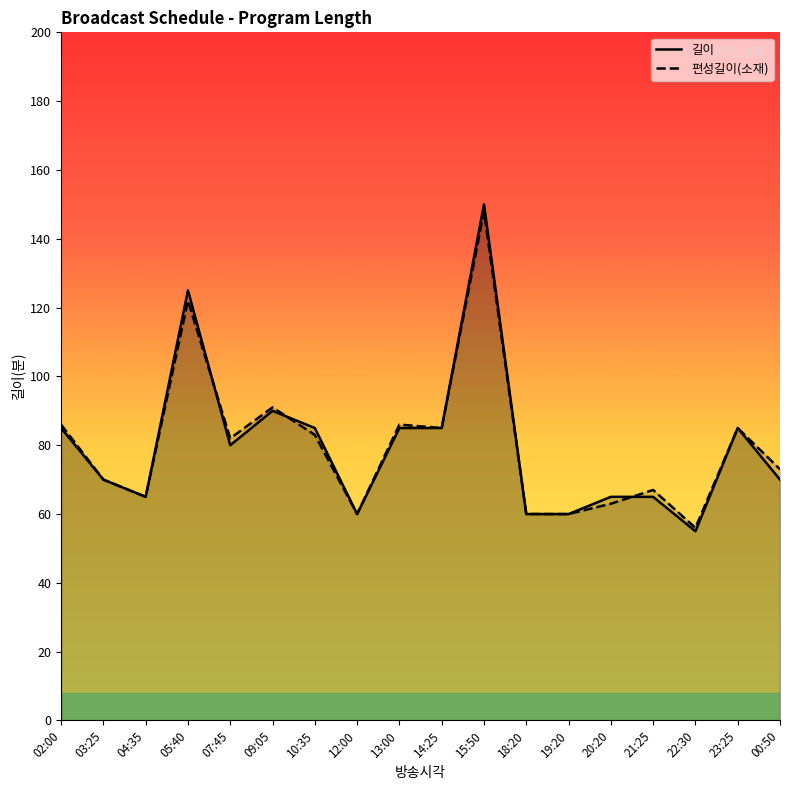

What position from the left is 03:25?

2